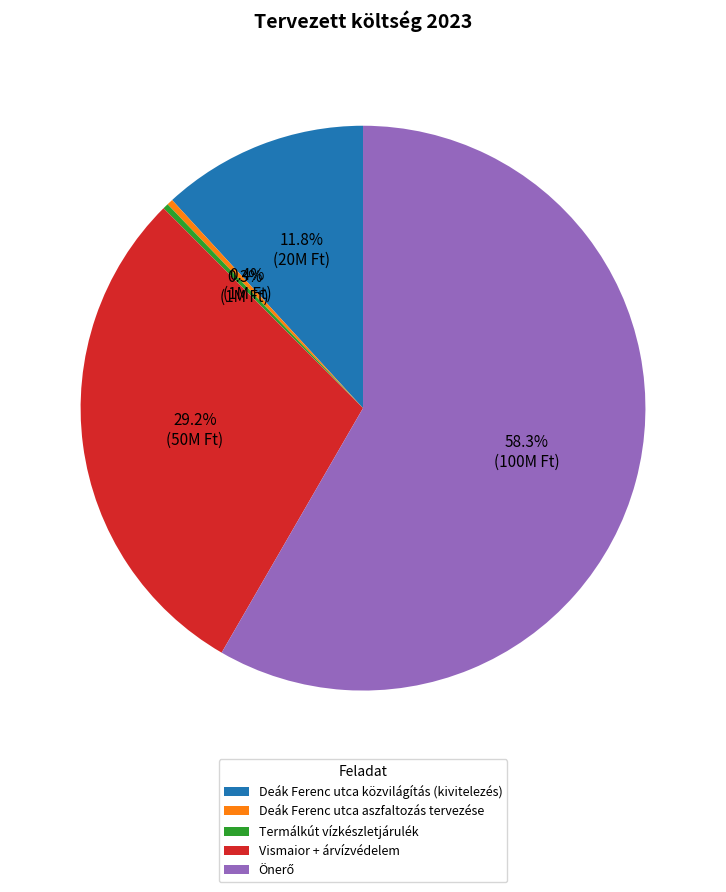

What portion of the pie excludes Termálkút vízkészletjárulék?

99.7%